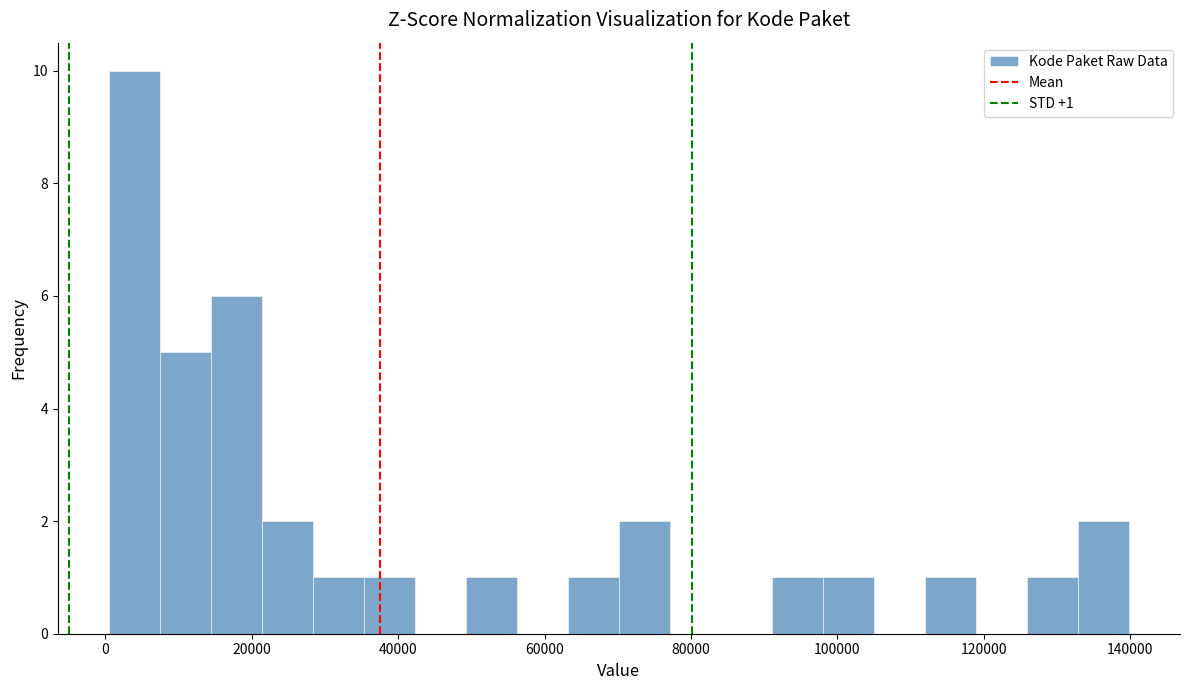

Read against the x-axis, roughly where is the centre of the tallest bar?

4000